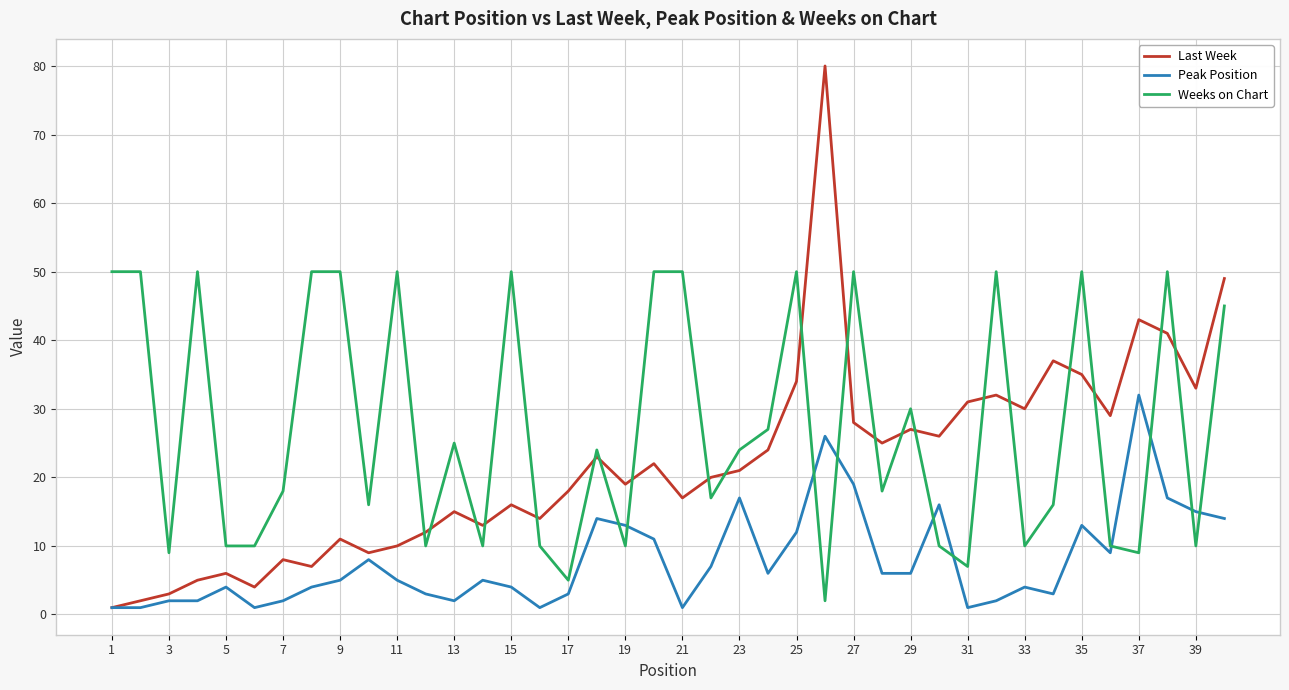

True or false: Last Week has more than 0 points higher than both neighbors.

True